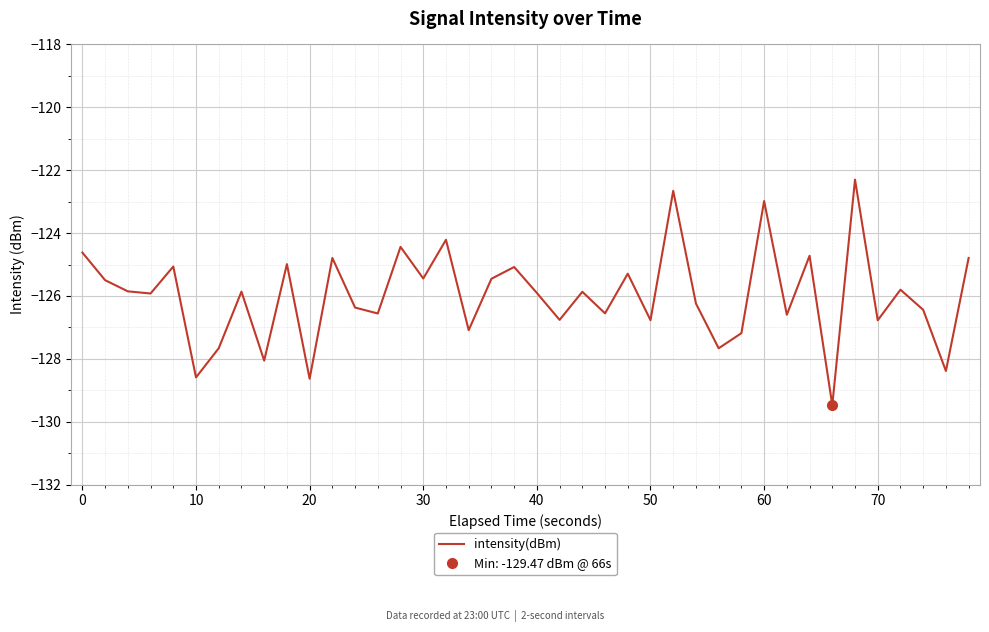

Is it true that intensity(dBm) equals -123.0 at 60?

True